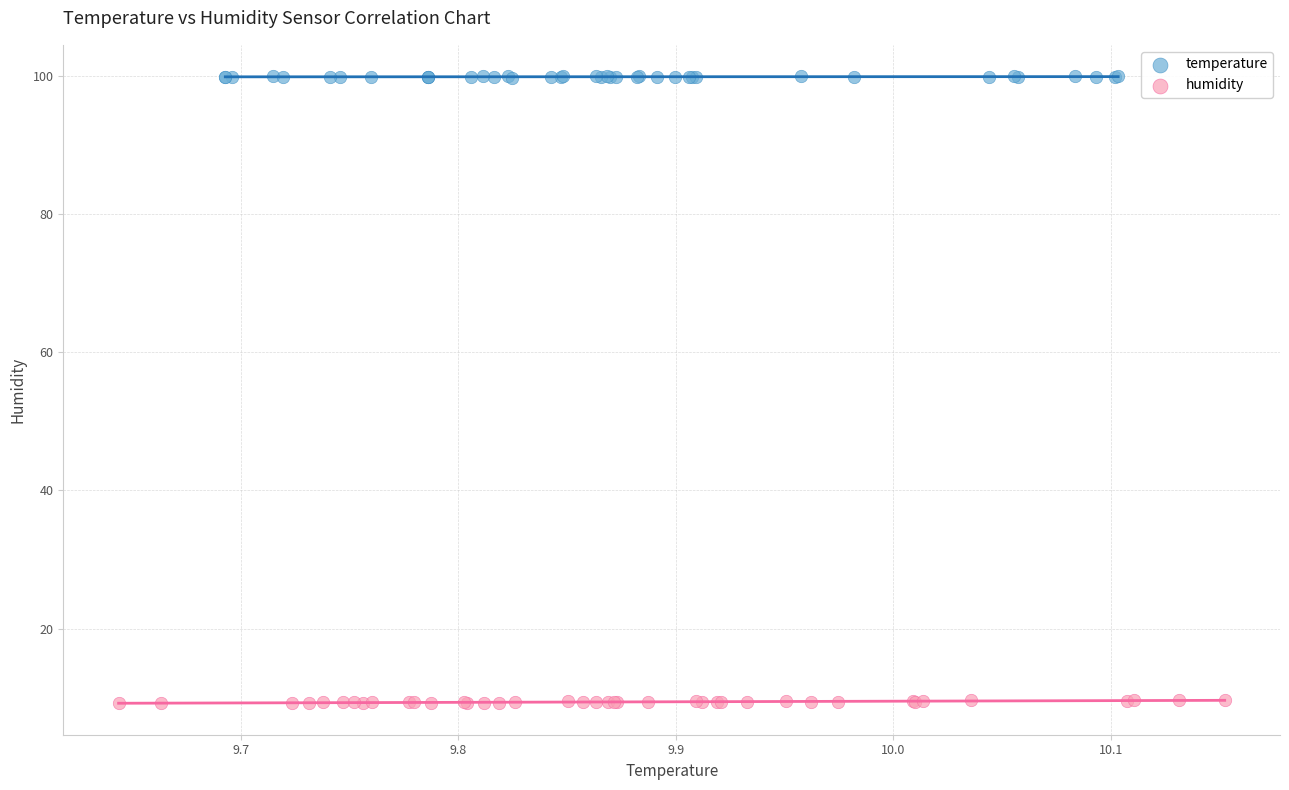

What are all the series names shown in the legend?

temperature, humidity